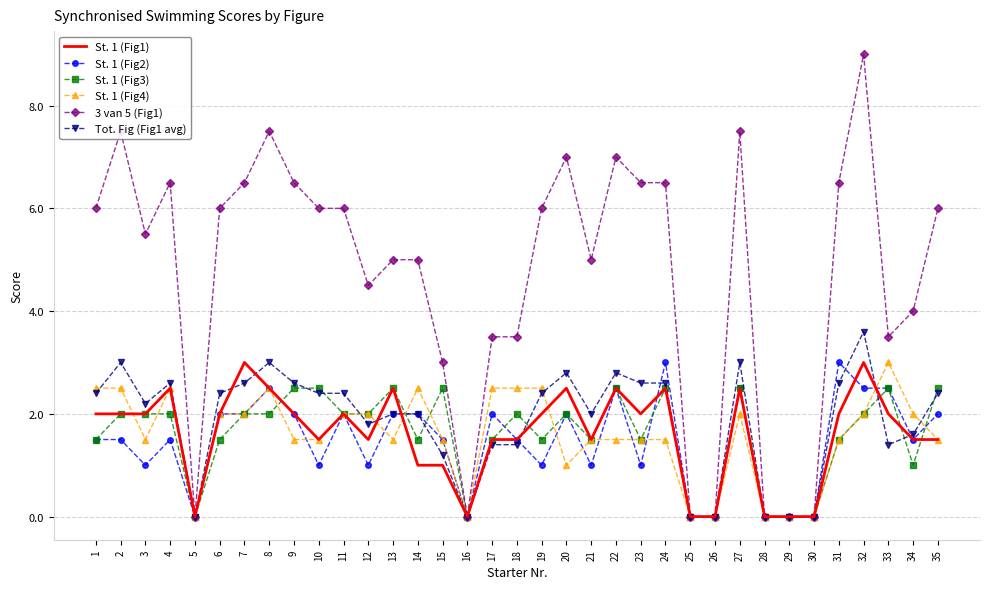

Is it true that St. 1 (Fig4) equals -1.2 at 28?

False